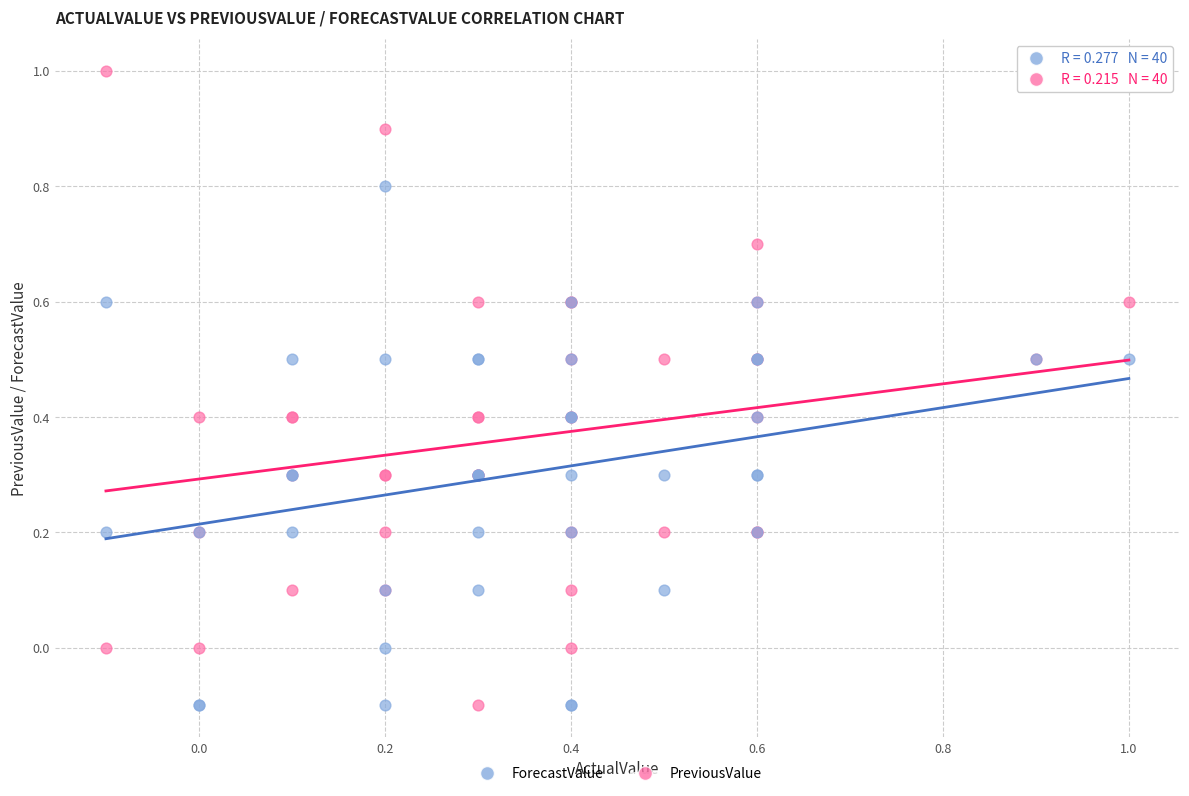

Which series has the largest Y range (max minus min)?

PreviousValue